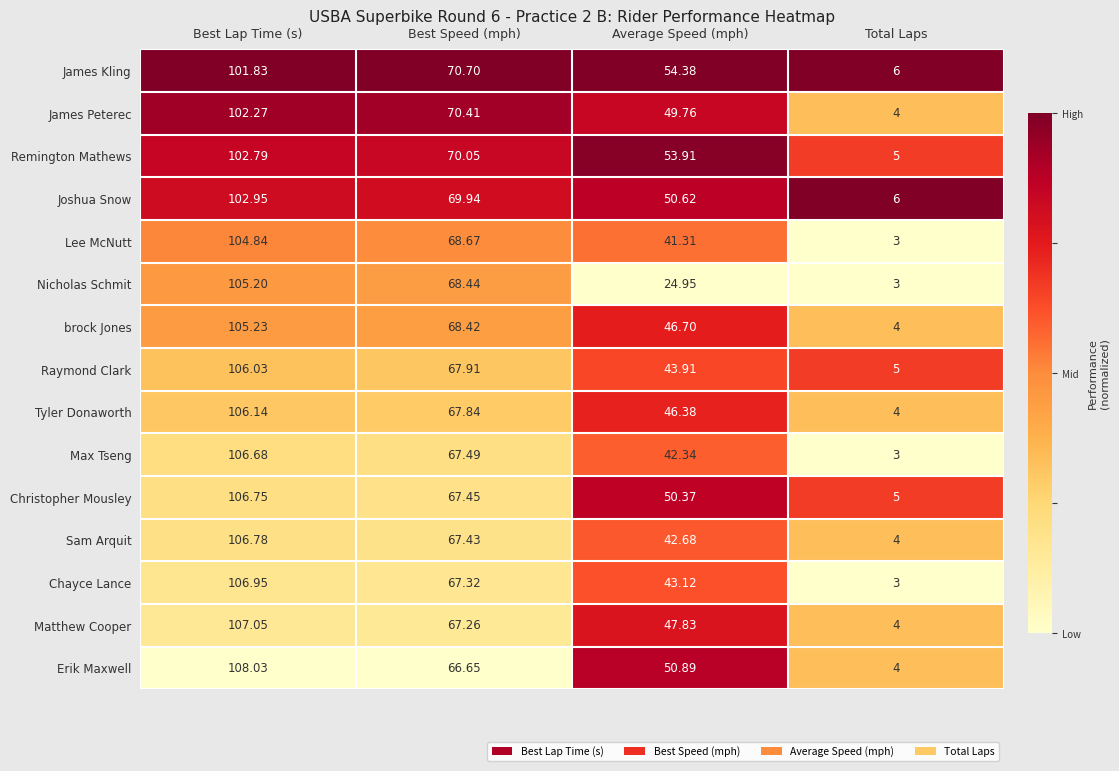

Which category has the lowest value across all series?

Total Laps